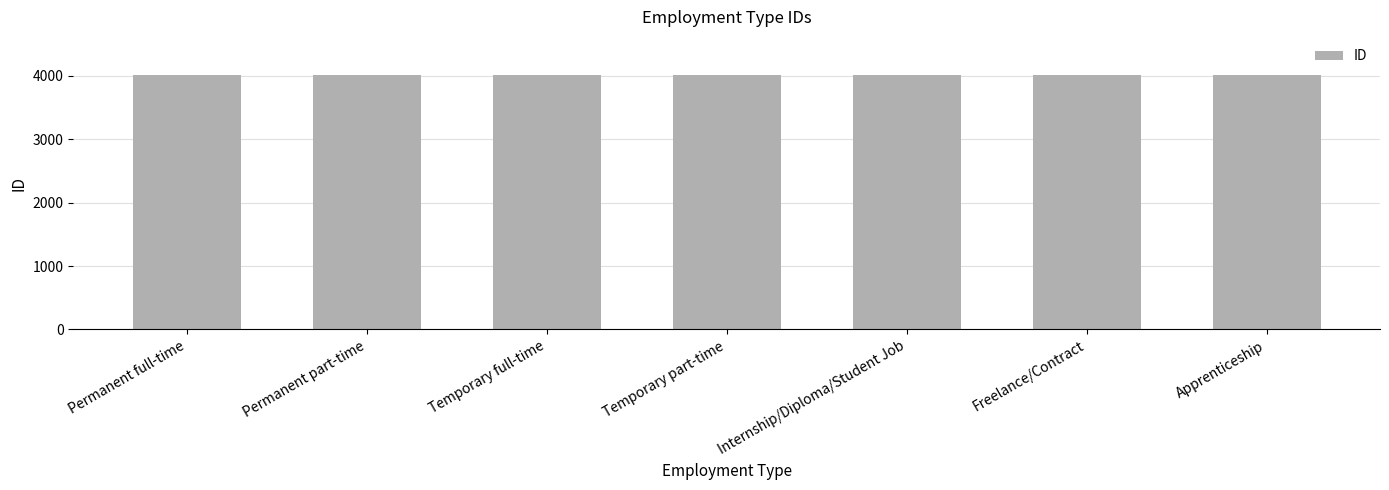

What value does the data have at Temporary part-time?

4009